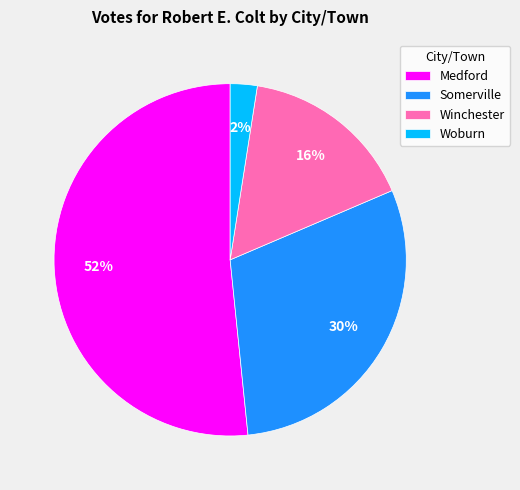

What is the smallest slice in the pie chart?

Woburn